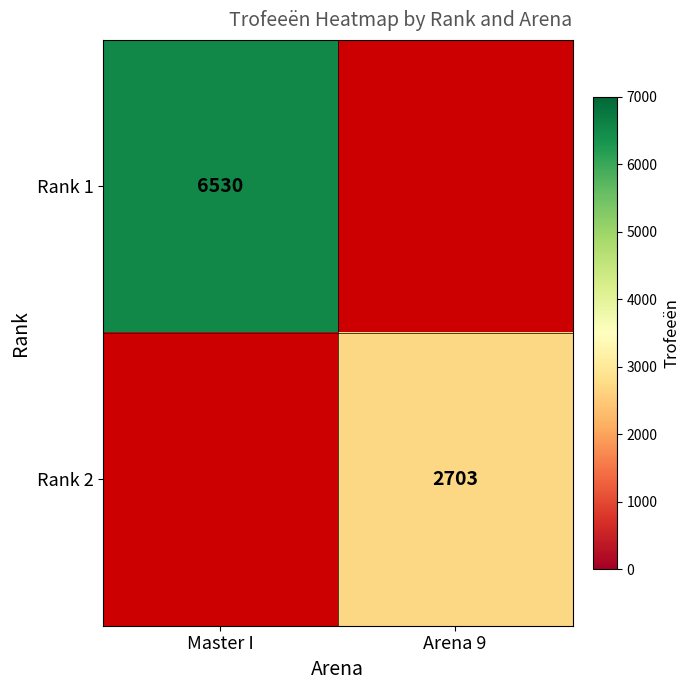

The Rank 2 series shows 3844 at Arena 9. True or false?

False